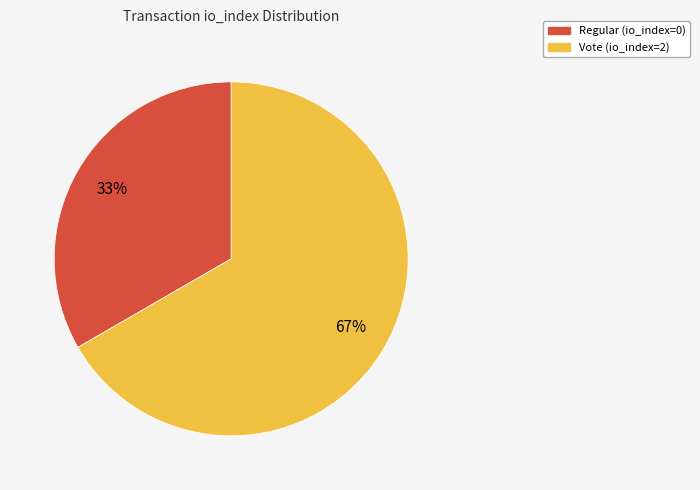

The Vote (io_index=2) slice represents 87% of the pie. True or false?

False